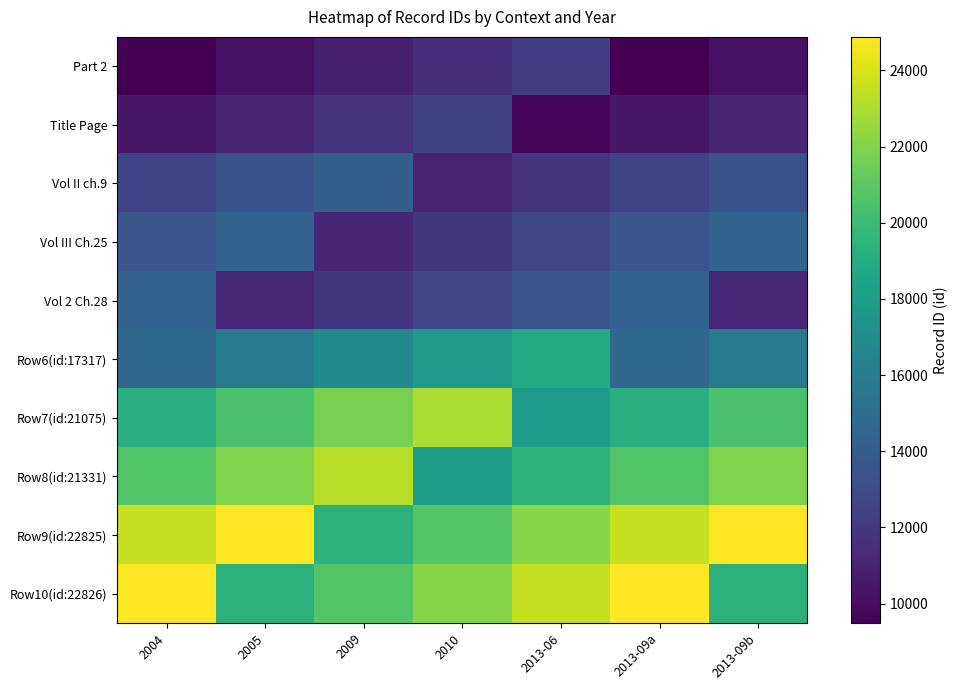

At 2013-09b, list the series in order from largest to smallest.

Row9(id:22825), Row8(id:21331), Row7(id:21075), Row10(id:22826), Row6(id:17317), Vol III Ch.25, Vol II ch.9, Vol 2 Ch.28, Title Page, Part 2